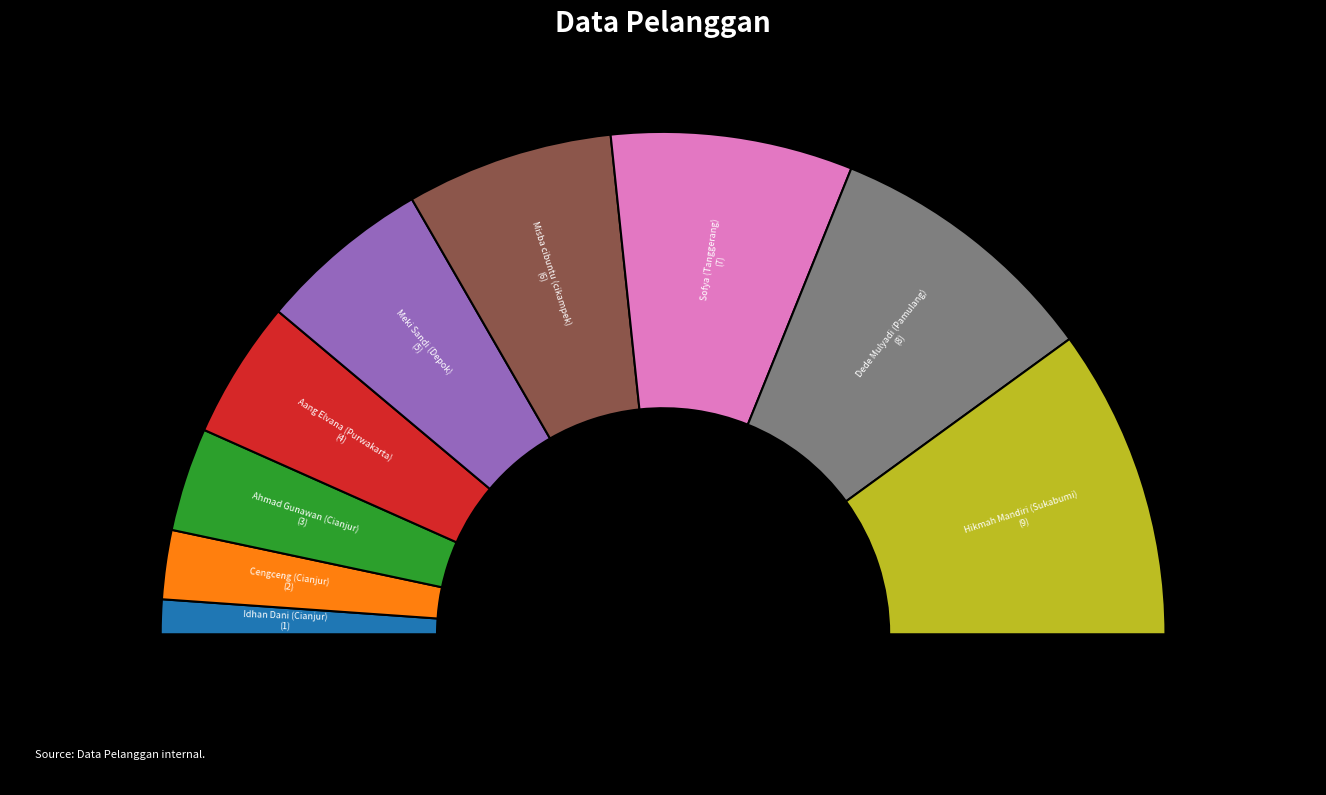

To the nearest percent, what portion does Cengceng (Cianjur) represent?

4%